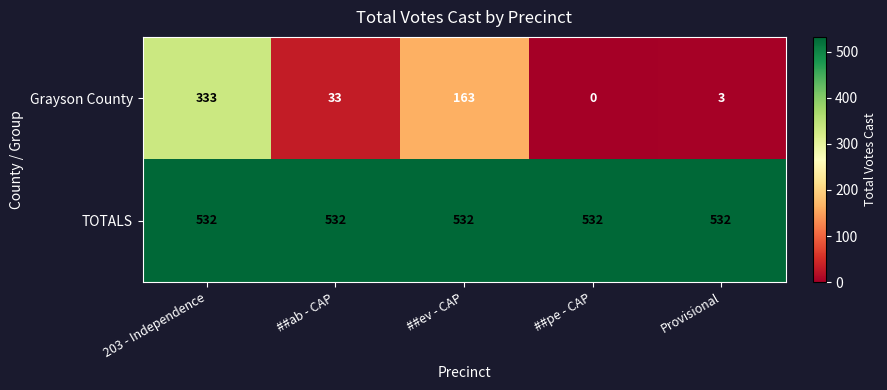

What is the average value of the TOTALS series?

532